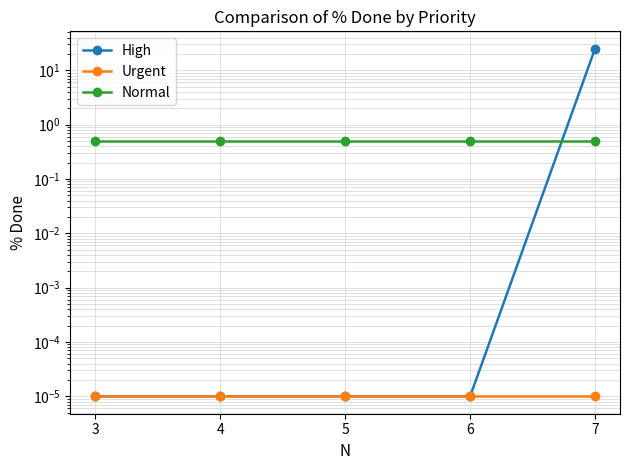

Reading right to left, list all the values displayed in this chart.

High: 25.0	0.0	0.0	0.0	0.0
Urgent: 0.0	0.0	0.0	0.0	0.0
Normal: 0.5	0.5	0.5	0.5	0.5